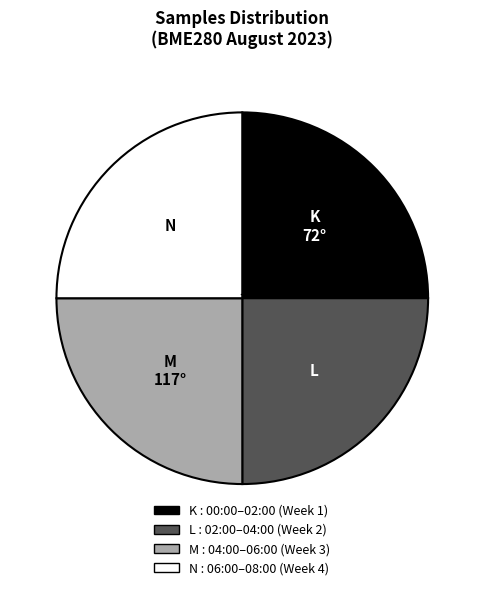

Does any single category account for the majority?

No